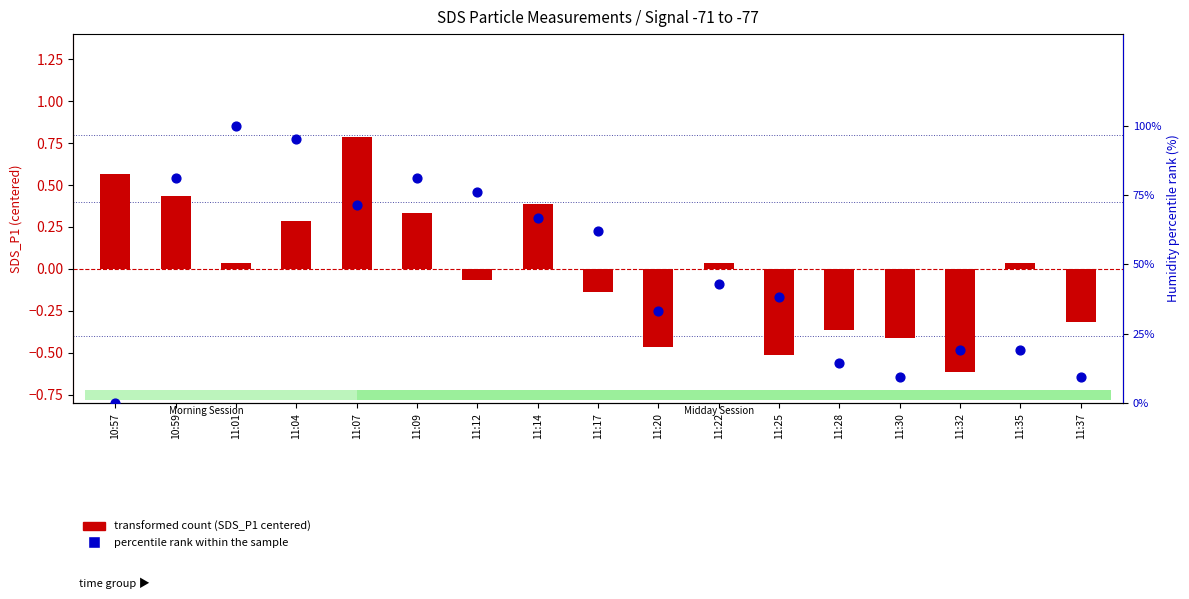

What is the total value across all series at 11:25?

37.6